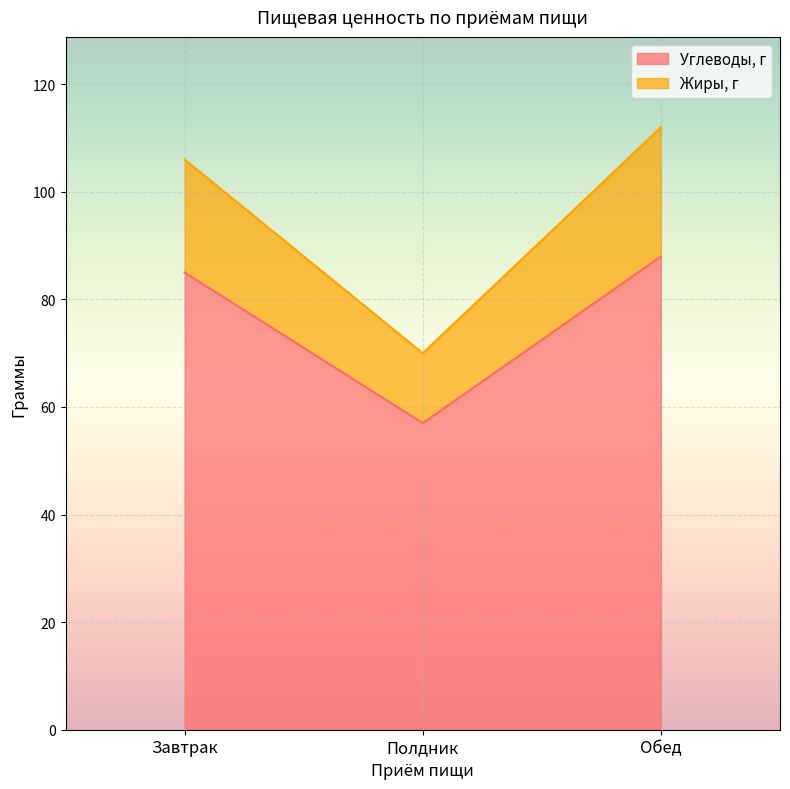

What is the total value across all series at Полдник?

70